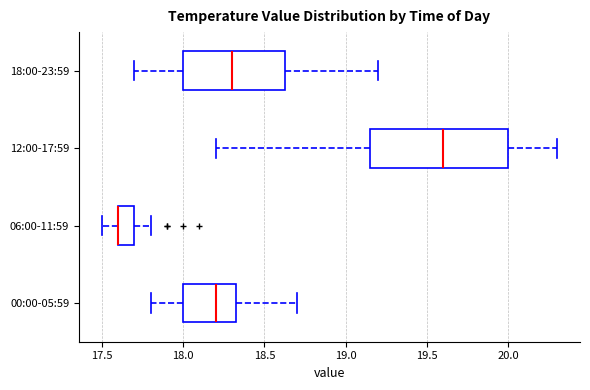

Reading bottom to top, transcribe this box plot: for each box, give where its median line is, the range the box spans, and where its two whiskers end, as read against the x-axis. The values are not printed on the chart, so give them approximately, as read against the axis.

00:00-05:59: median 18.20, box 18.00 to 18.35, whiskers 17.80 to 18.70
06:00-11:59: median 17.60 (drawn on the box's left edge), box 17.60 to 17.70, whiskers 17.50 to 17.80
12:00-17:59: median 19.60, box 19.15 to 20.00, whiskers 18.20 to 20.30
18:00-23:59: median 18.30, box 18.00 to 18.65, whiskers 17.70 to 19.20